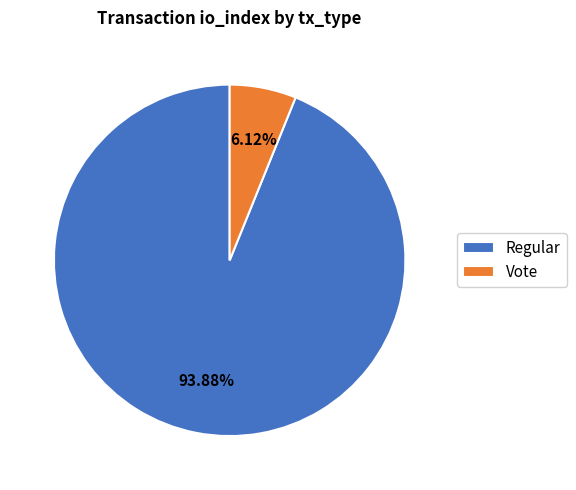

Does Regular account for over 50% of the chart?

Yes